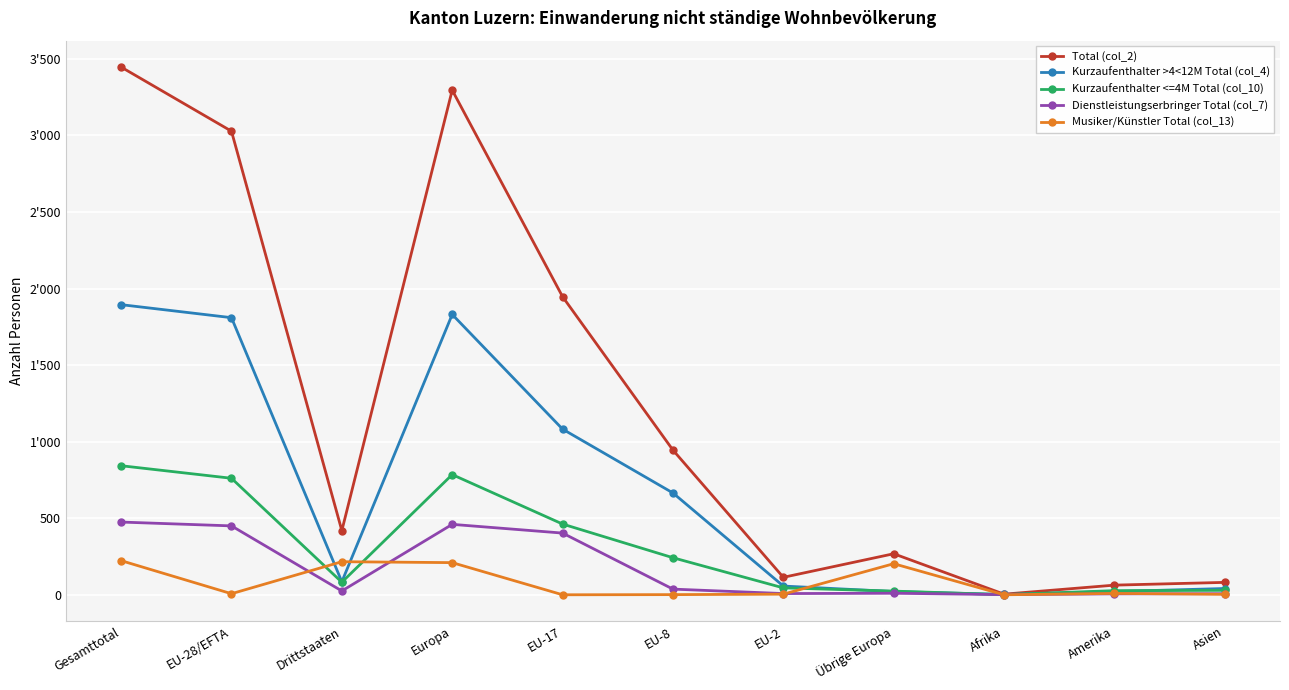

Read the Total (col_2) value at Europa, to the nearest 100.

3300